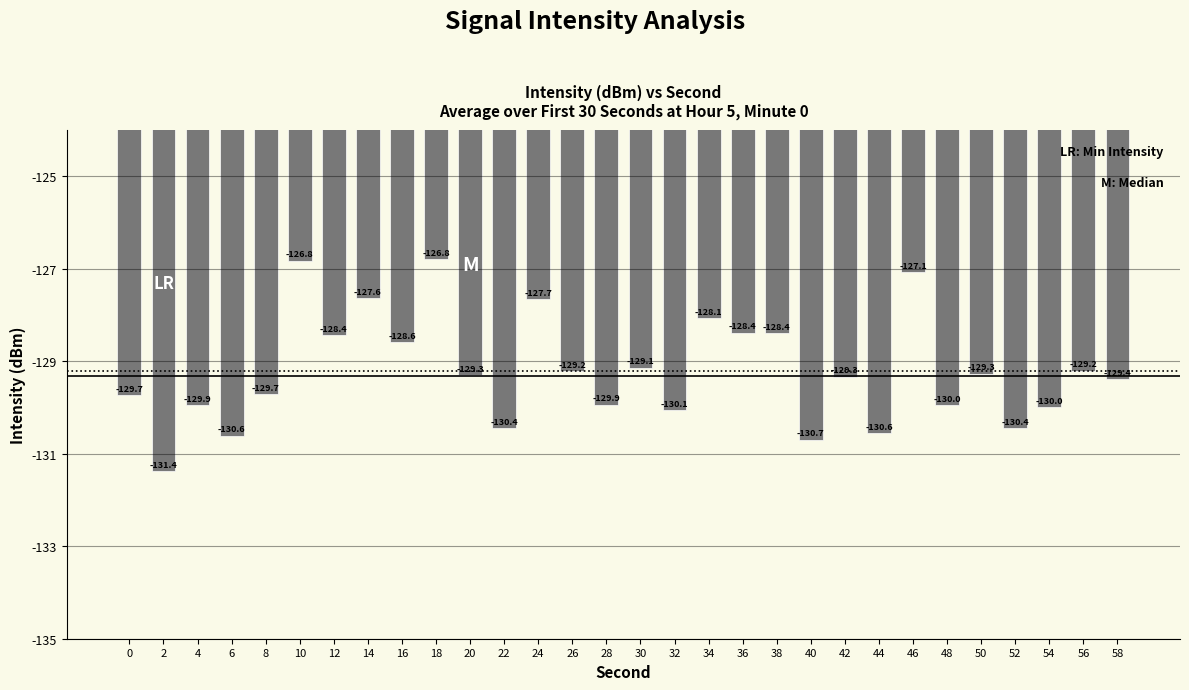

What is the value of the 4th bar from the left?

-130.6